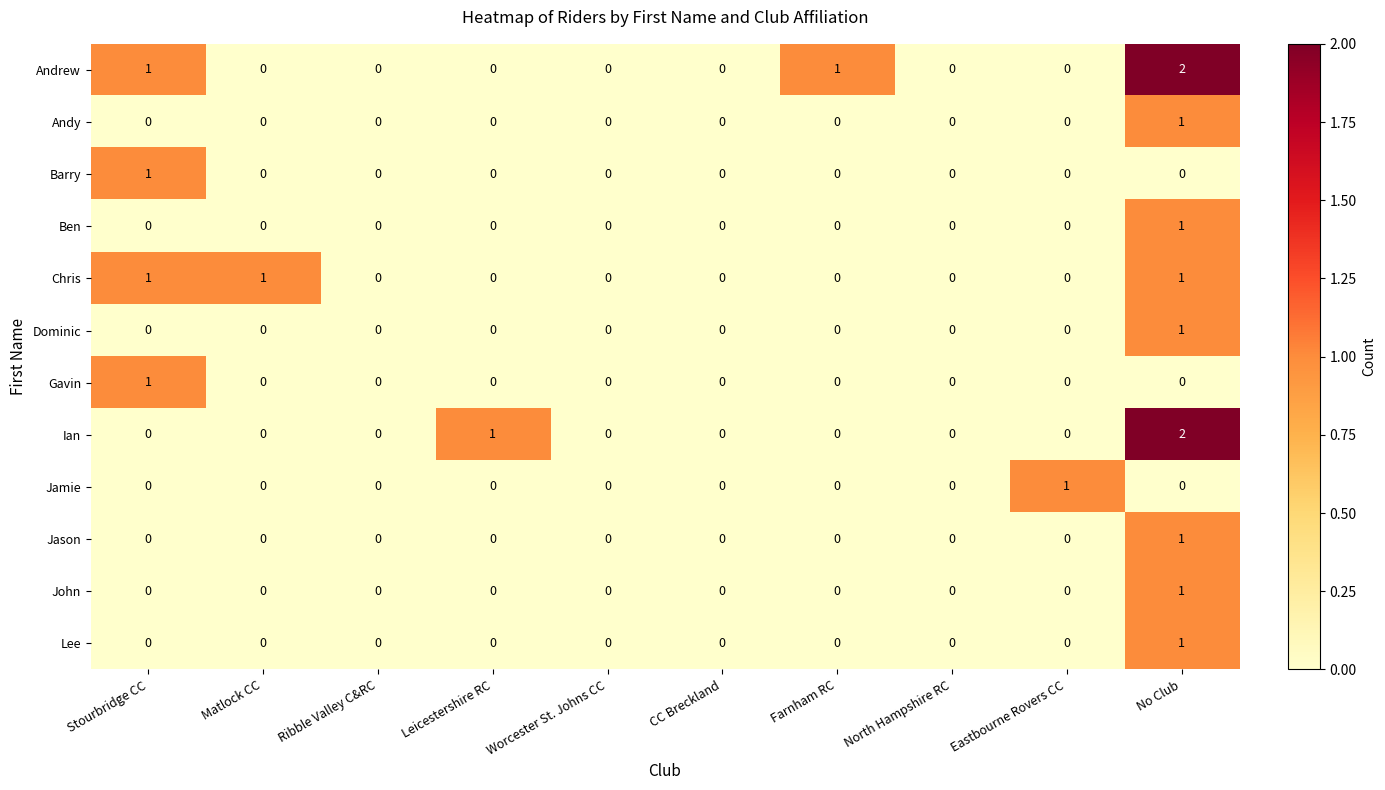

How many categories are shown in the chart?

10